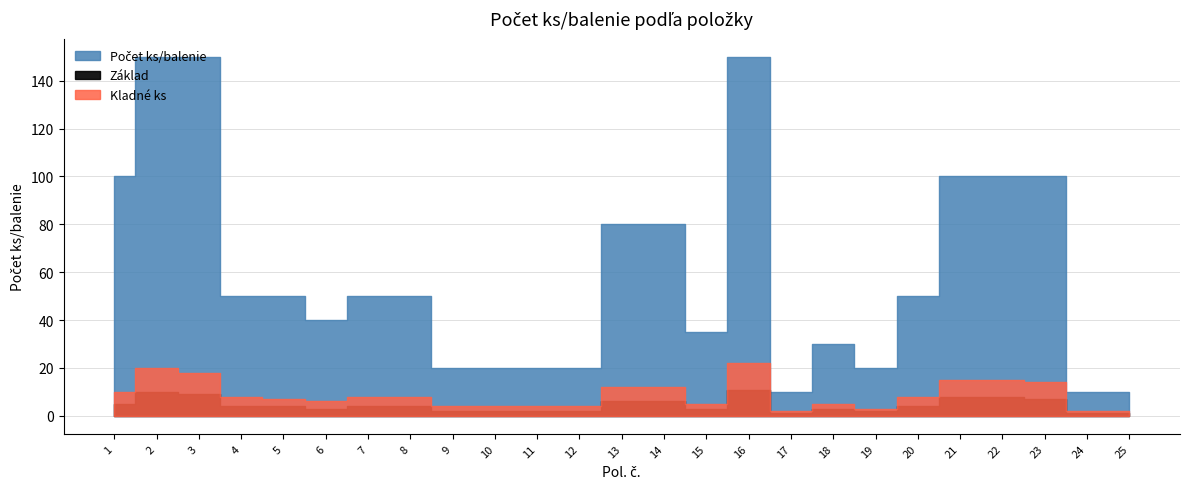

Which series changed the most between 12 and 13?

Počet ks/balenie